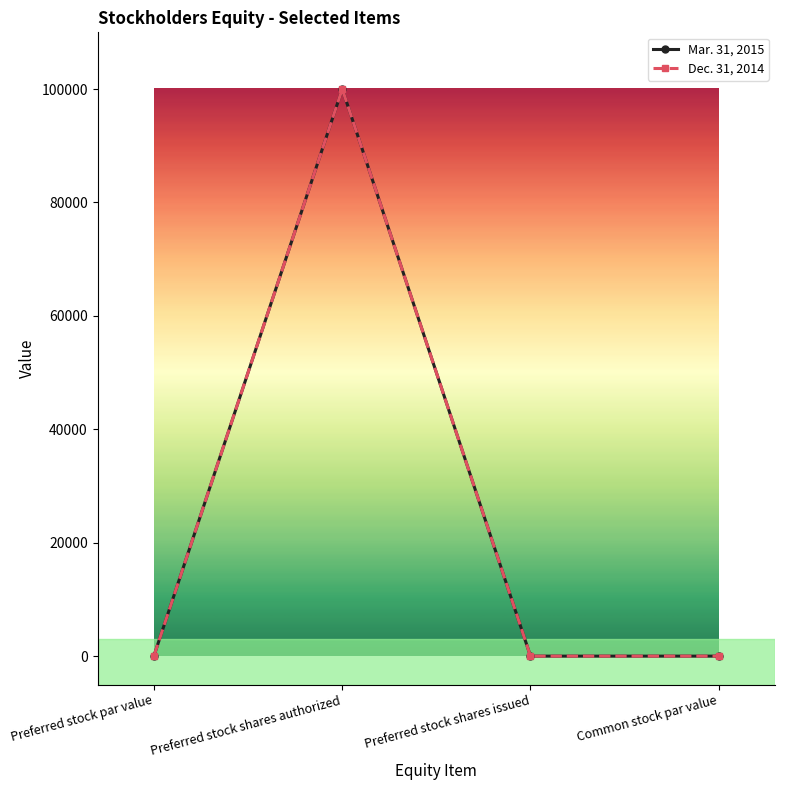

What is the label of the 3rd point from the right?

Preferred stock shares authorized